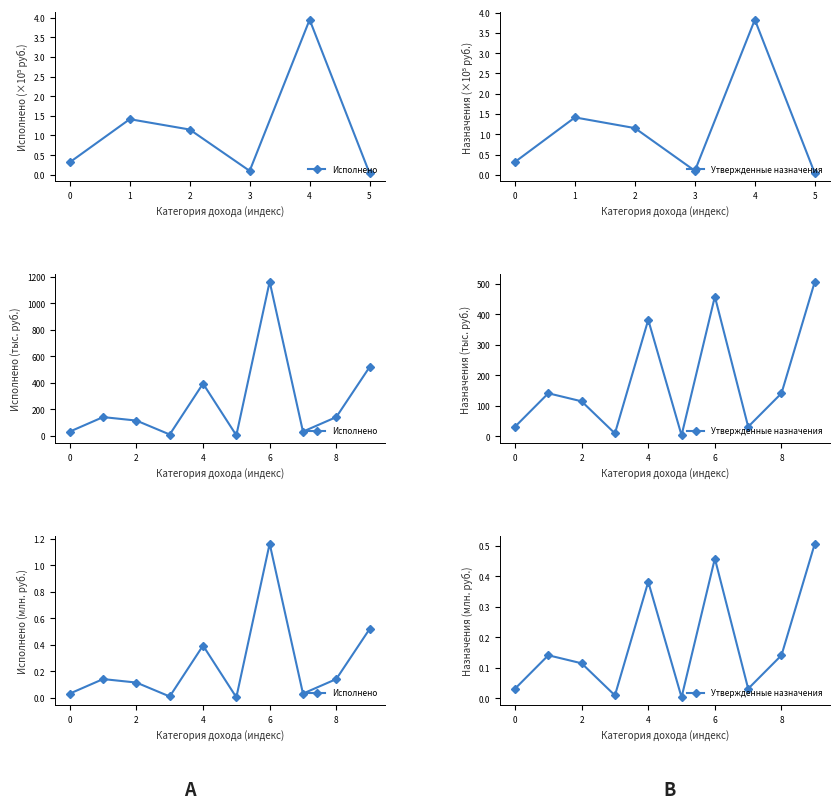

In Исполнено, how many points are lower than both neighbors (excluding endpoints)?

3